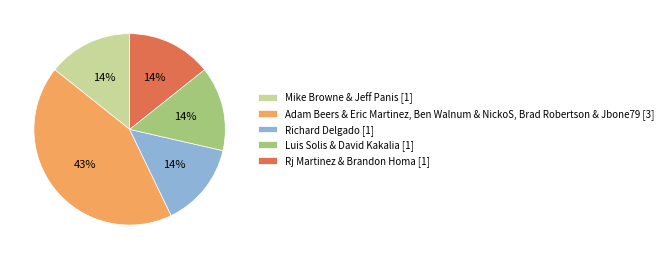

To the nearest percent, what portion does Adam Beers & Eric Martinez, Ben Walnum & NickoS, Brad Robertson & Jbone79 [3] represent?

43%